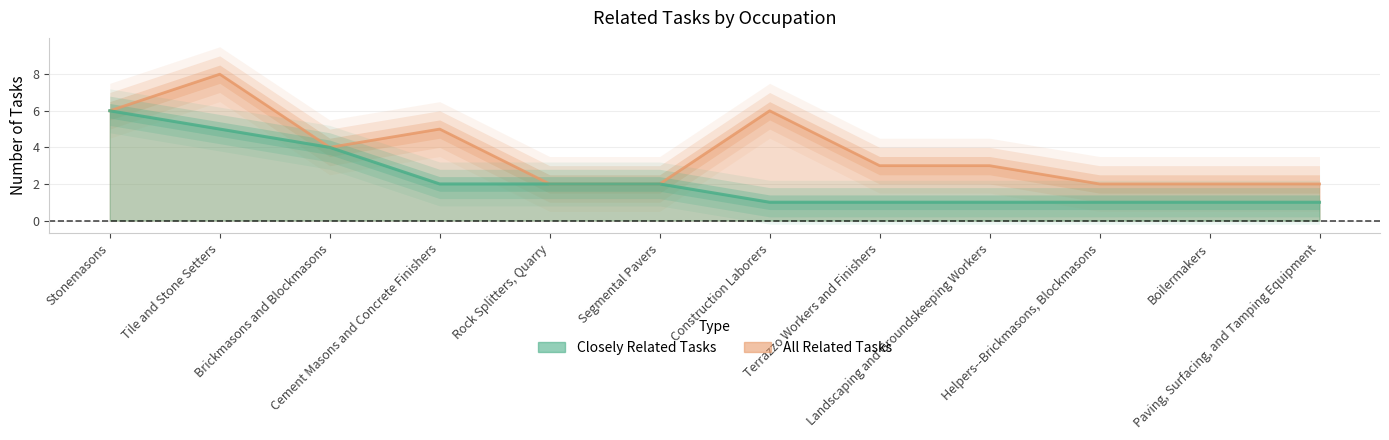

Reading right to left, extract all data points from this chart.

Closely Related Tasks: 1	1	1	1	1	1	2	2	2	4	5	6
All Related Tasks: 2	2	2	3	3	6	2	2	5	4	8	6